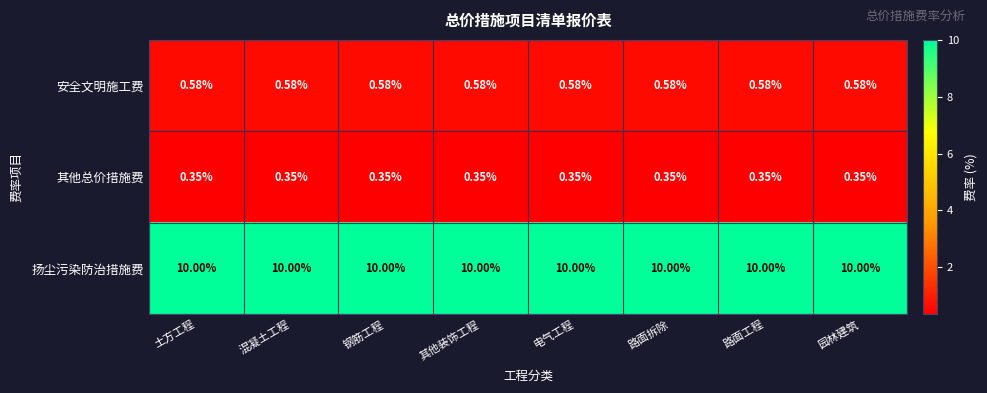

Which series has the largest total across all categories?

扬尘污染防治措施费